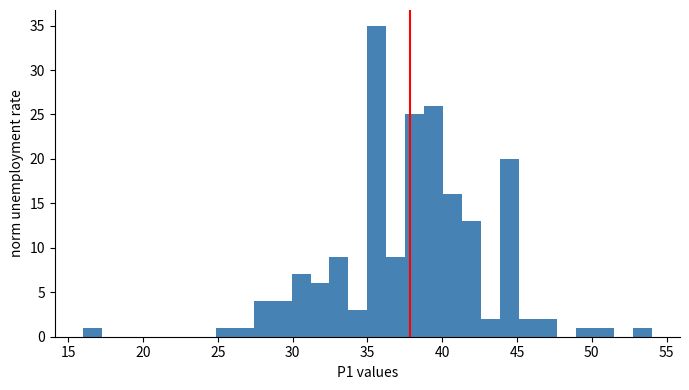

Read against the x-axis, roughly where is the centre of the tallest bar?

35.5